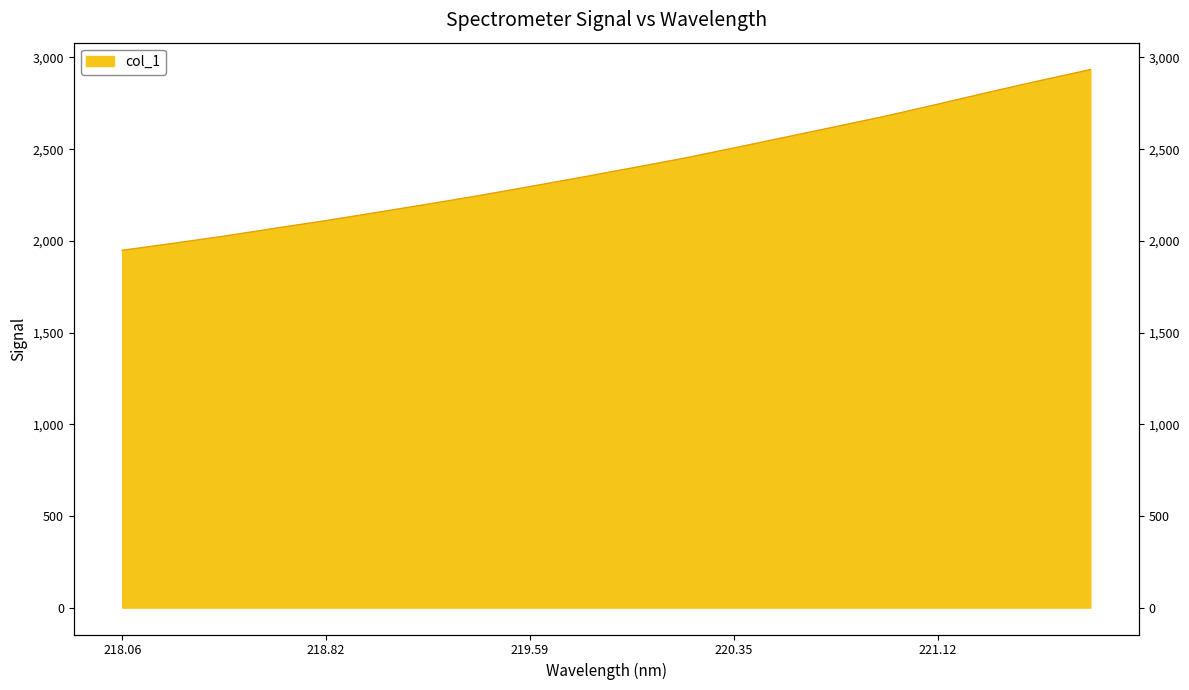

How many lines are shown in the chart?

1